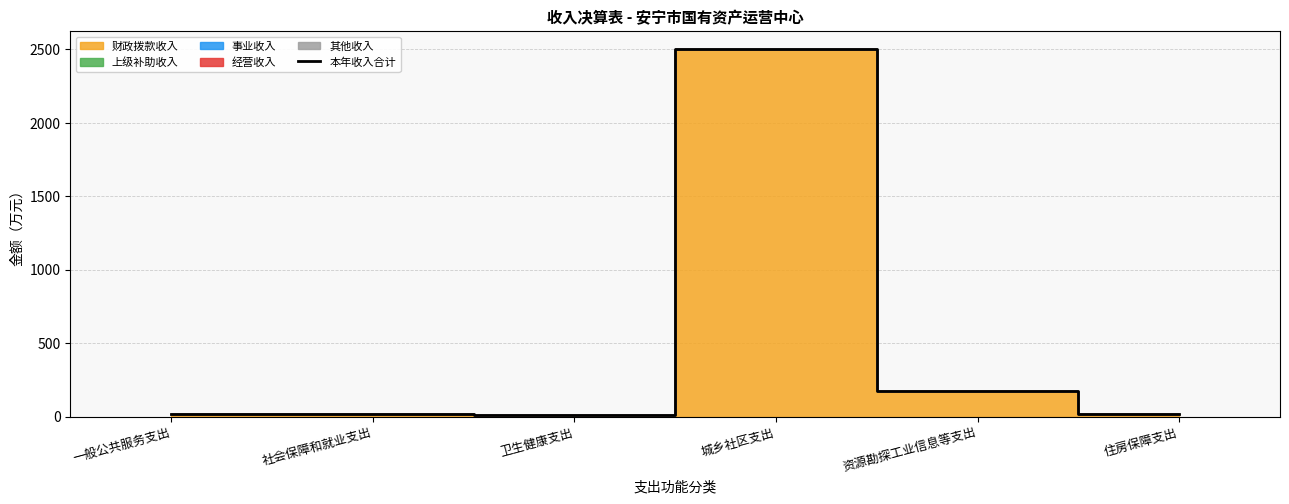

At which category does the chart reach its peak across all series?

城乡社区支出